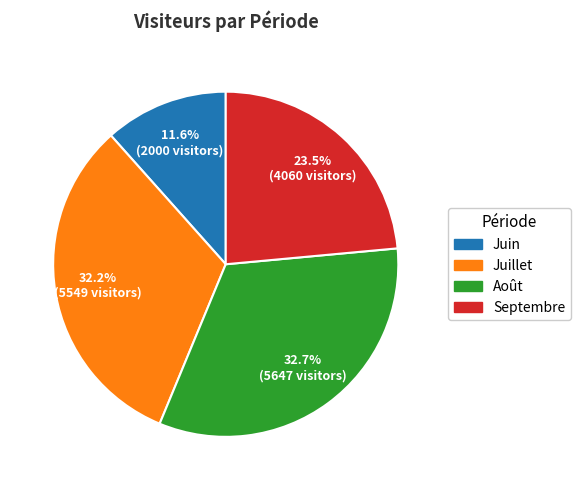

Rank the categories by value from highest to lowest.

Août, Juillet, Septembre, Juin